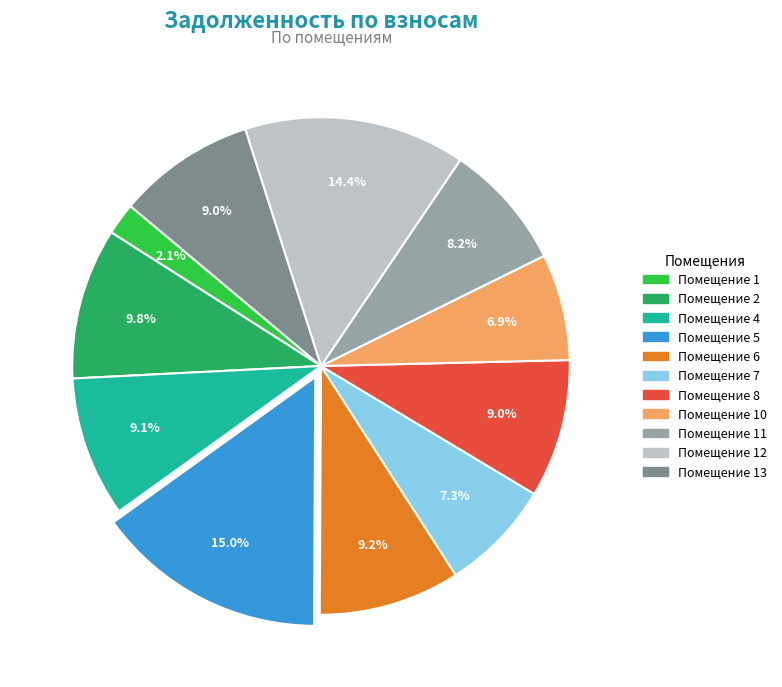

Does any single category account for the majority?

No